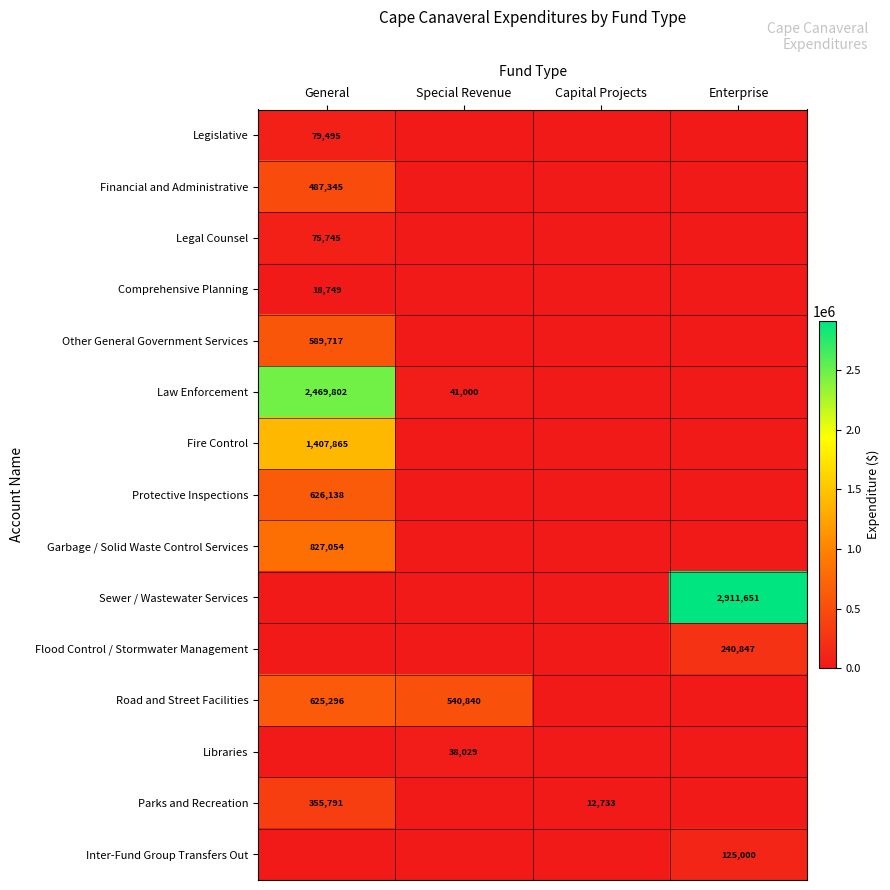

What is the difference between the Road and Street Facilities values at Special Revenue and General?

84456